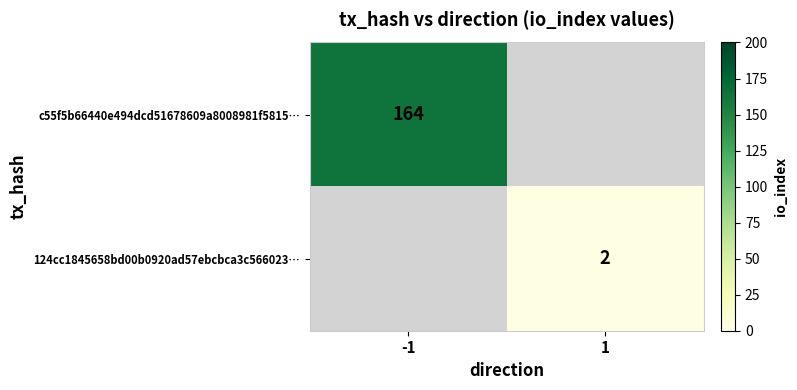

Which label corresponds to the largest value in the chart?

-1